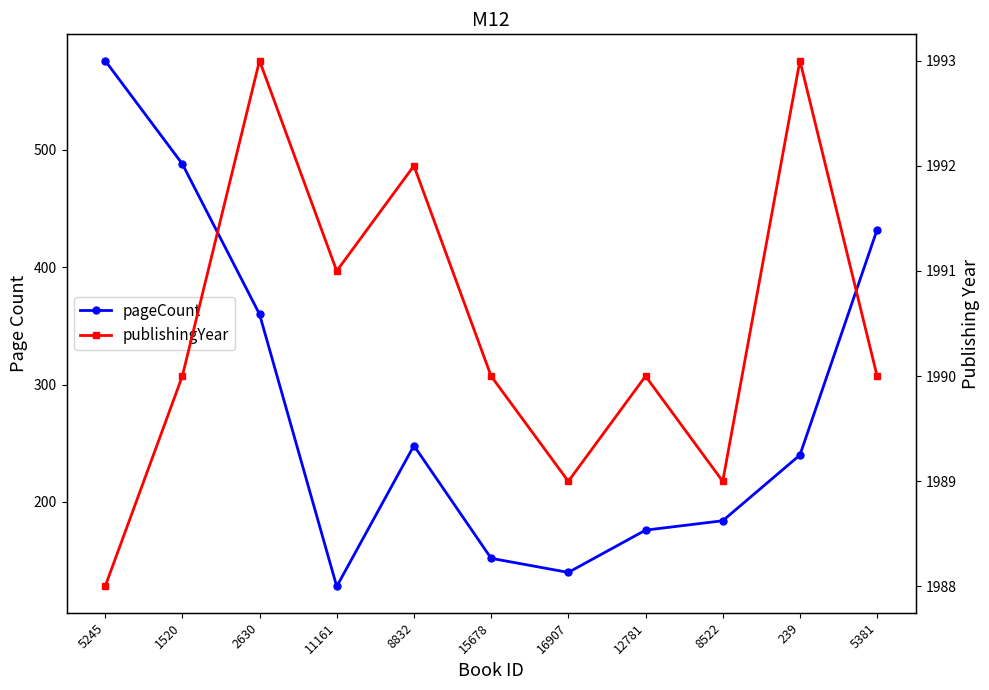

True or false: publishingYear has a value of 1050 at 1520.

False